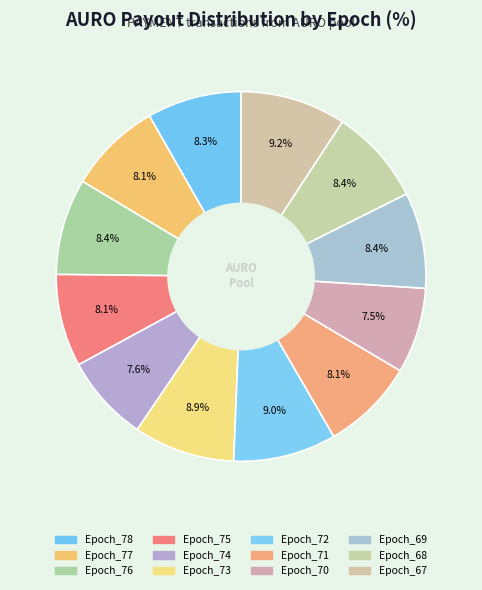

To the nearest percent, what is the difference between the Epoch_67 and Epoch_71 slice percentages?

1%